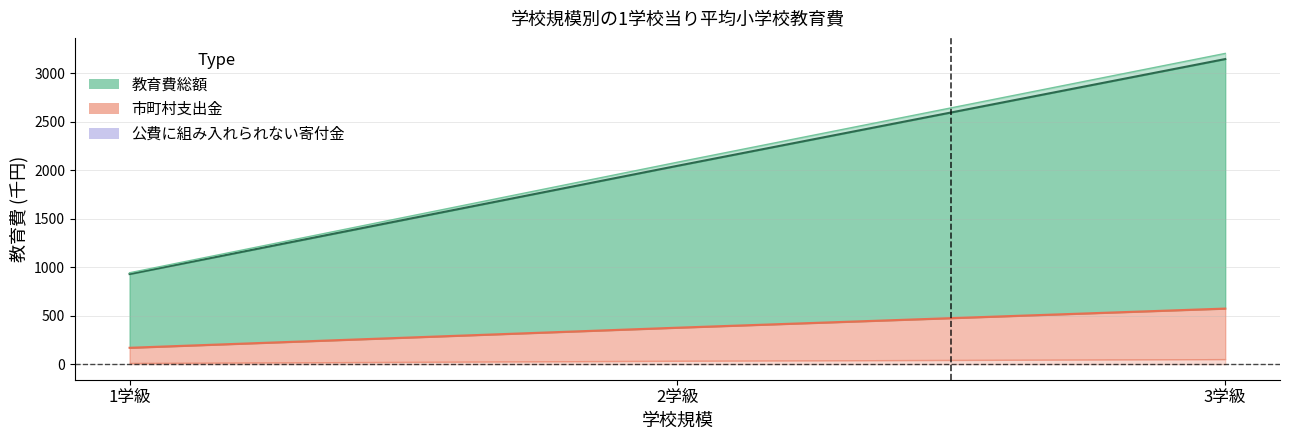

What is the lowest value of the 市町村支出金 series?

169